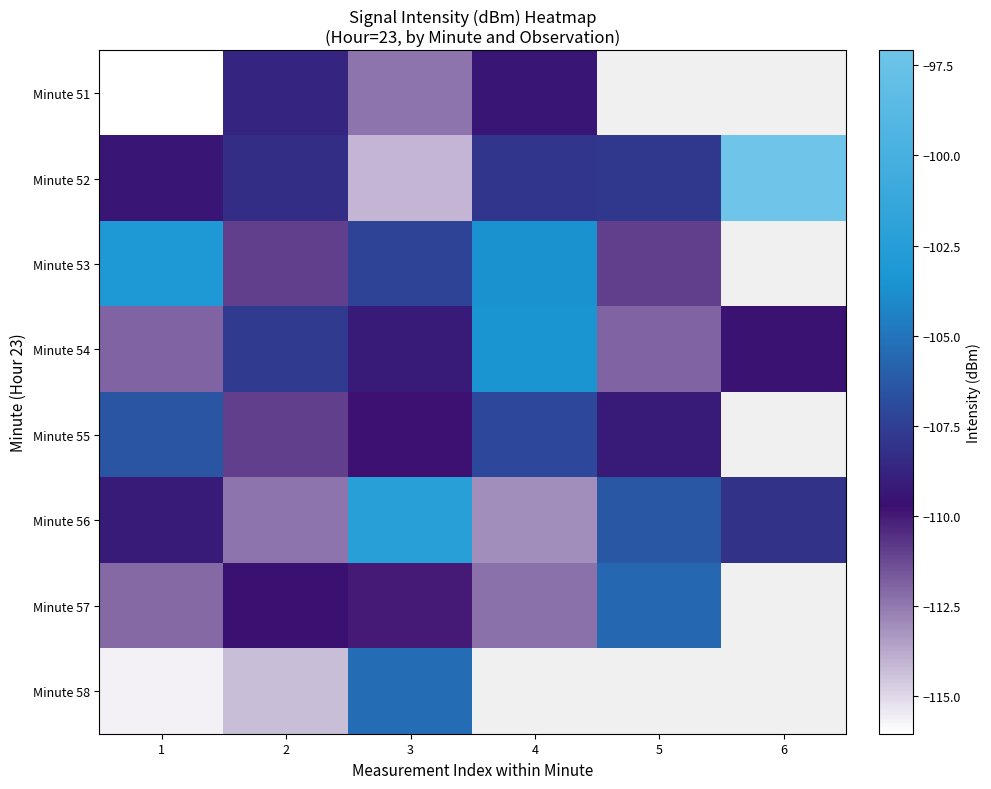

Which series changed the most between 1 and 6?

Minute 52